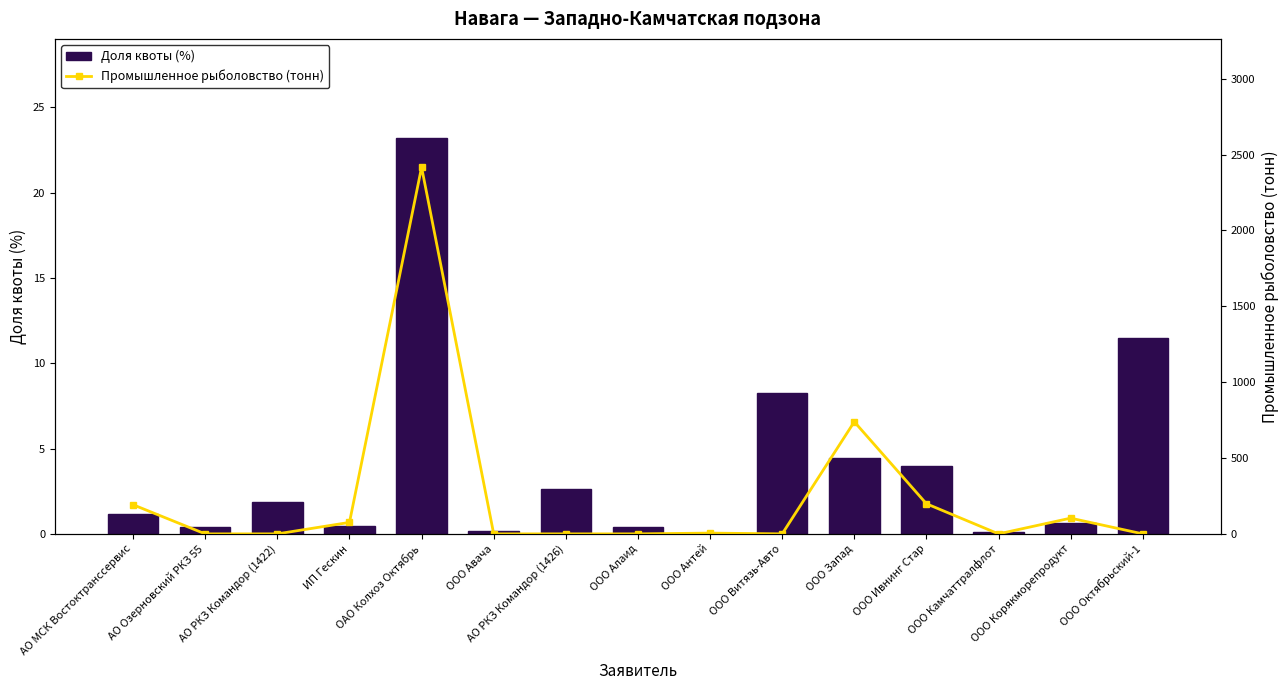

Reading right to left, transcribe all the data shown in this chart.

Доля квоты (%): ООО Октябрьский-1=11.5	ООО Корякморепродукт=0.6	ООО Камчаттралфлот=0.1	ООО Ивнинг Стар=4.0	ООО Запад=4.5	ООО Витязь-Авто=8.2	ООО Антей=0.0	ООО Алаид=0.4	АО РКЗ Командор (1426)=2.7	ООО Авача=0.2	ОАО Колхоз Октябрь=23.2	ИП Гескин=0.5	АО РКЗ Командор (1422)=1.9	АО Озерновский РКЗ 55=0.4	АО МСК Востоктранссервис=1.2
Промышленное рыболовство (тонн): ООО Октябрьский-1=0.0	ООО Корякморепродукт=103.6	ООО Камчаттралфлот=0.0	ООО Ивнинг Стар=198.5	ООО Запад=738.8	ООО Витязь-Авто=0.0	ООО Антей=5.1	ООО Алаид=0.0	АО РКЗ Командор (1426)=0.0	ООО Авача=0.0	ОАО Колхоз Октябрь=2416.3	ИП Гескин=75.6	АО РКЗ Командор (1422)=0.0	АО Озерновский РКЗ 55=0.0	АО МСК Востоктранссервис=191.9